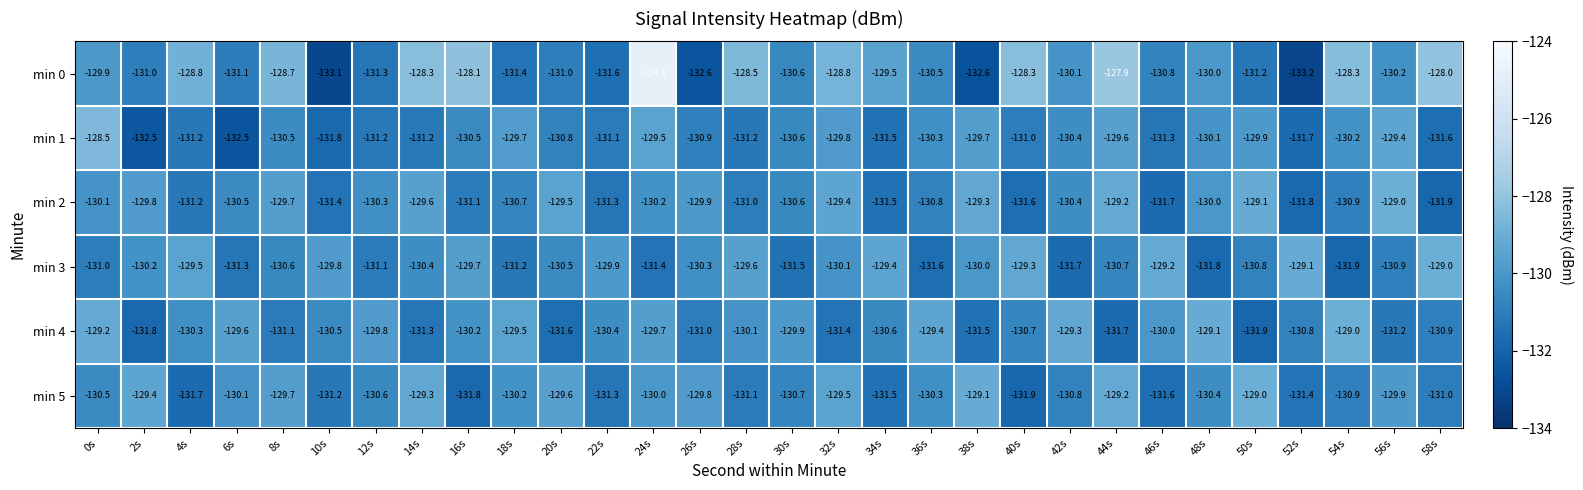

Which series changed the most between 0s and 44s?

min 4